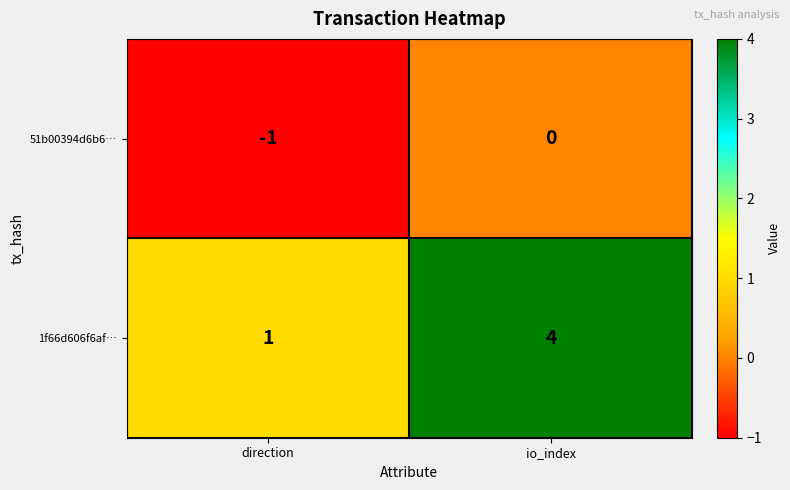

At which label is 51b00394d6b6… closest to 0?

io_index